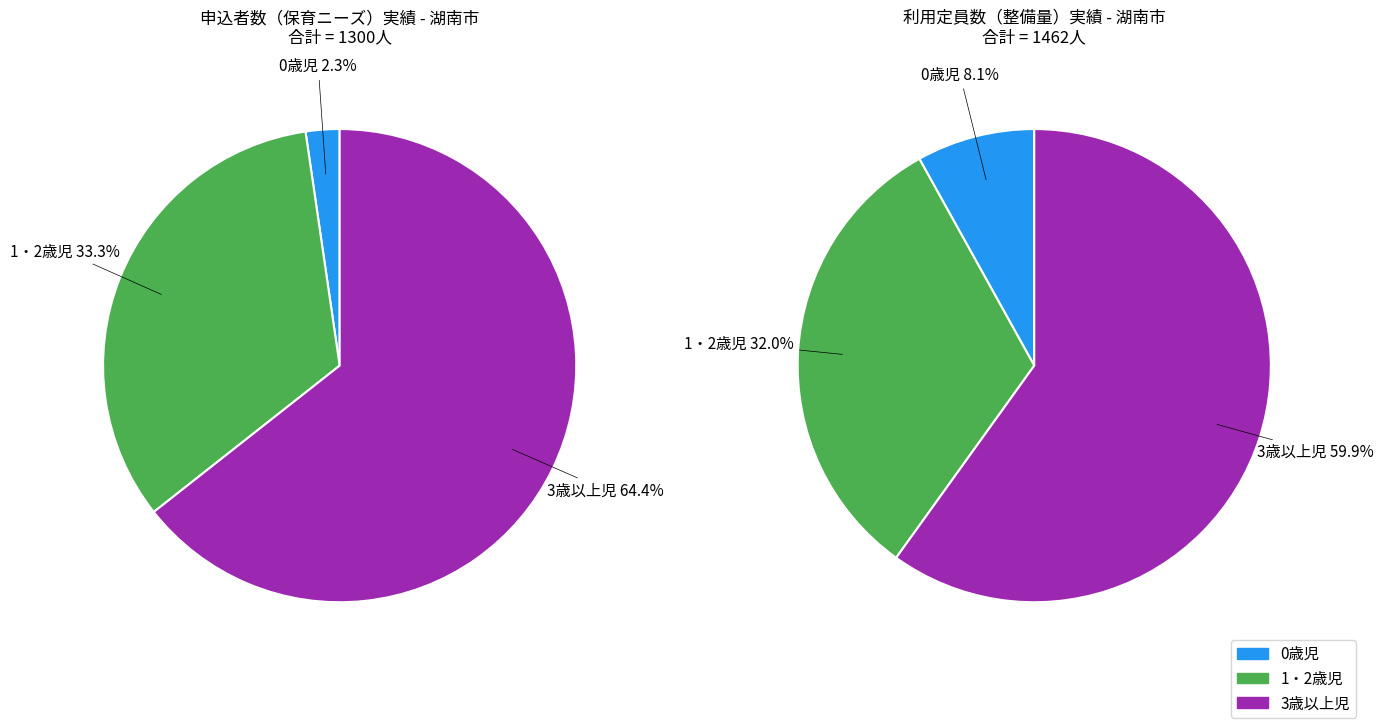

To the nearest percent, what is the difference between the 3歳以上児 and 1・2歳児 slice percentages?

28%